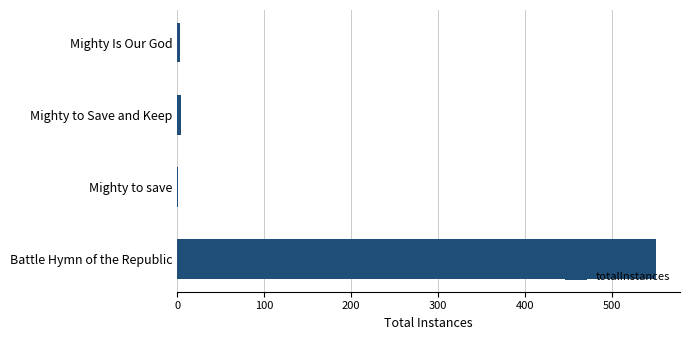

Is it true that the value at Battle Hymn of the Republic is 941?

False